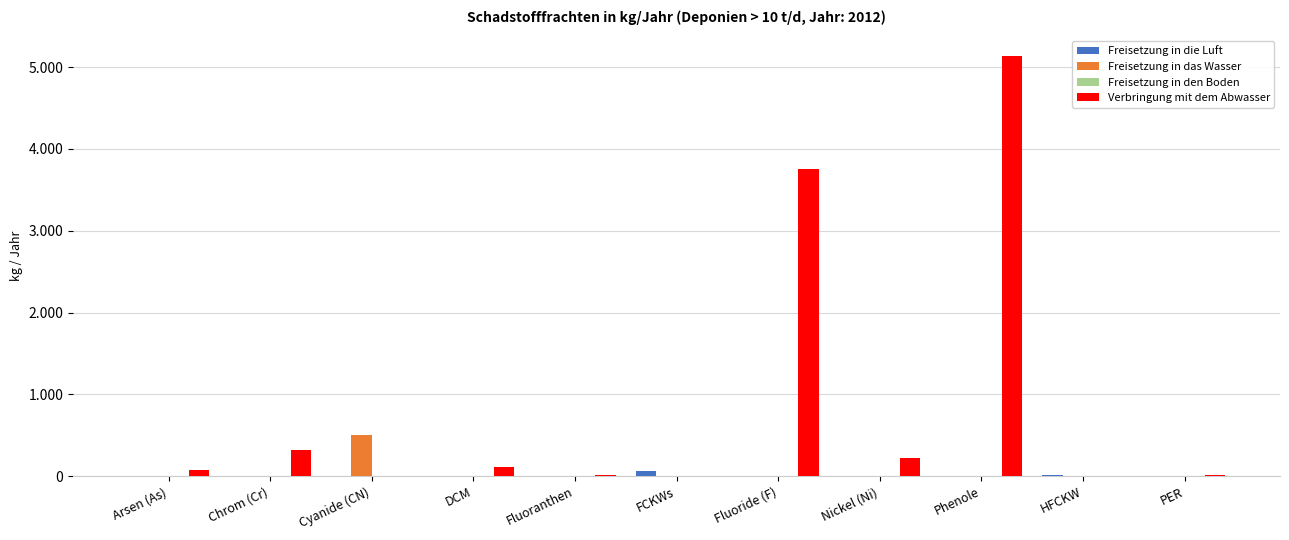

What is the label of the 10th bar from the left?

HFCKW